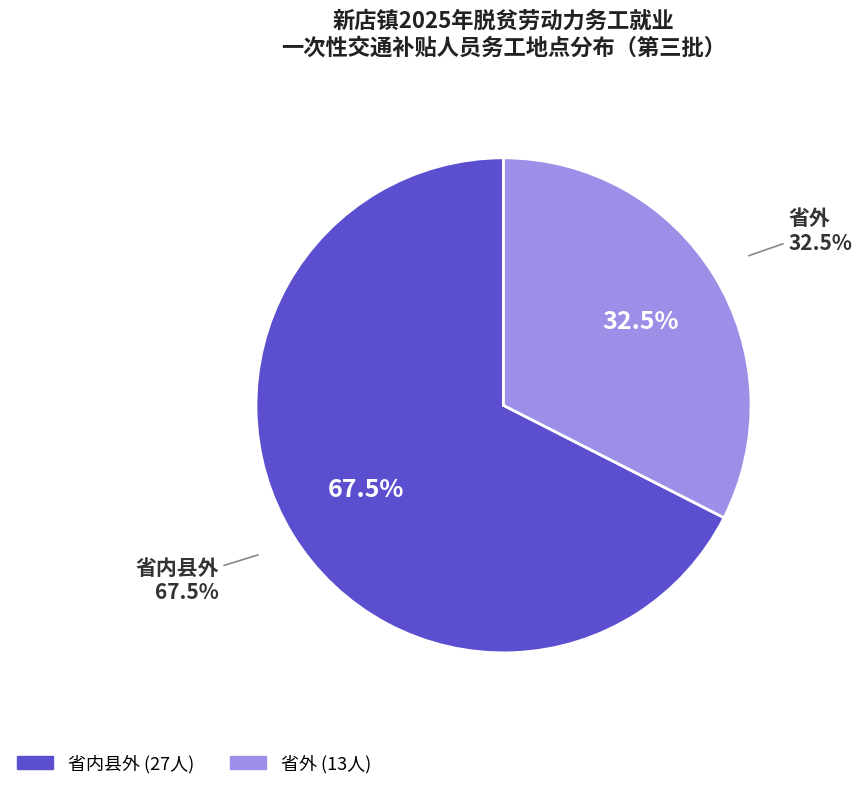

How many slices are in this pie chart?

2